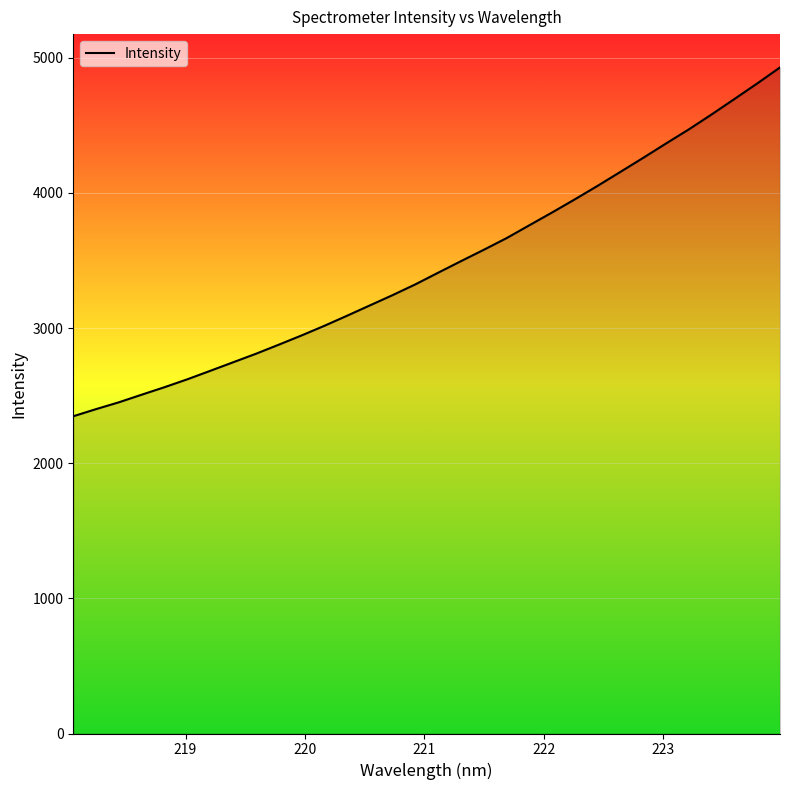

What is the difference between the maximum and minimum values?

2581.1